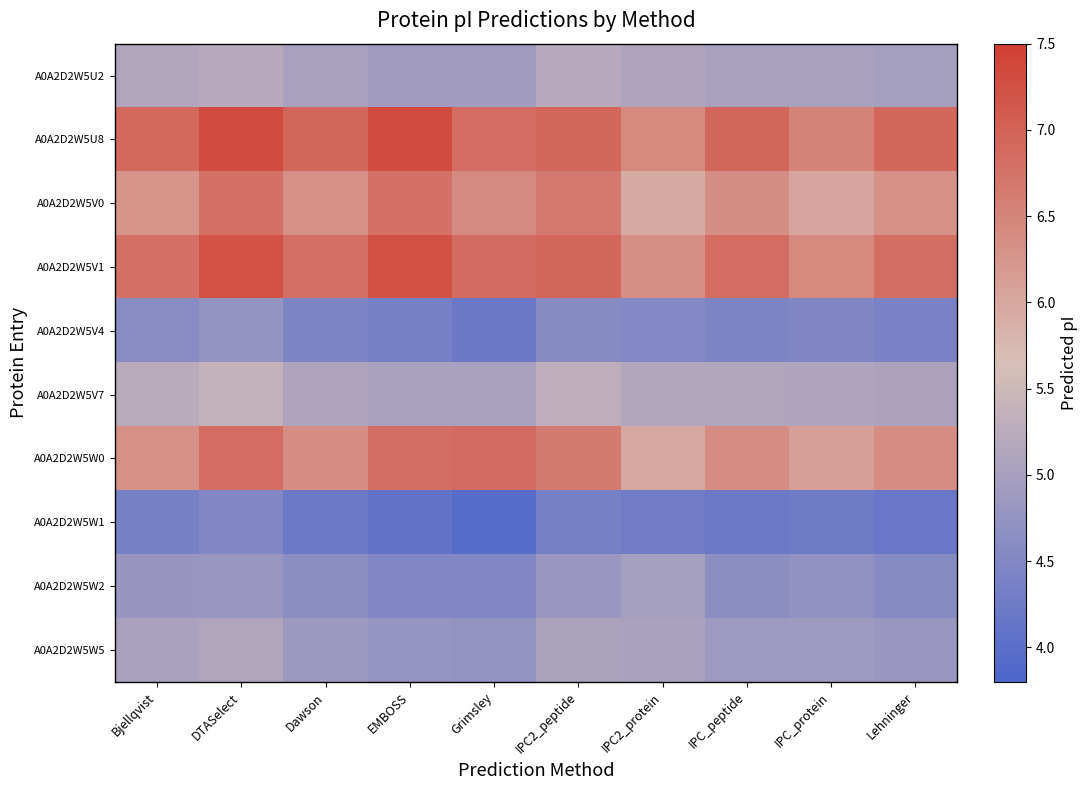

Between IPC_peptide and DTASelect, which is larger?

DTASelect